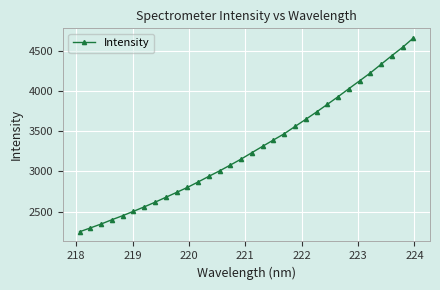

What is the average value?

3285.5